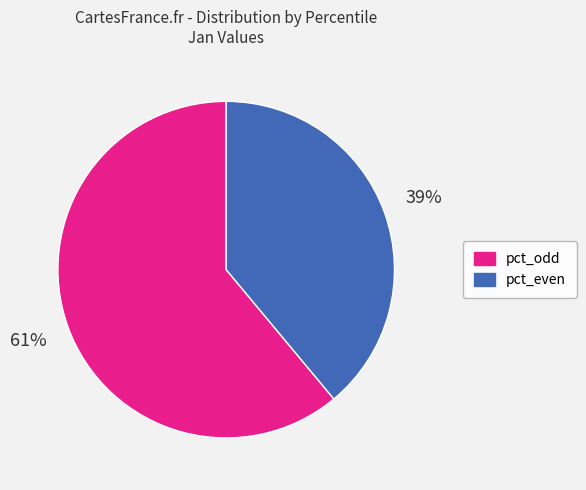

Is there a majority slice in this chart?

Yes